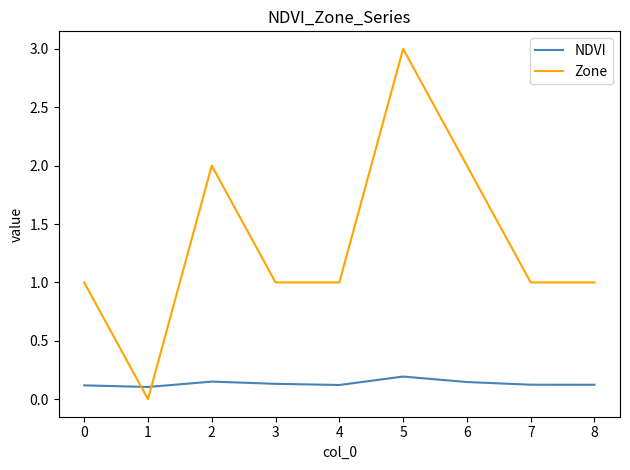

True or false: Zone has a value of 0.7 at 5.

False